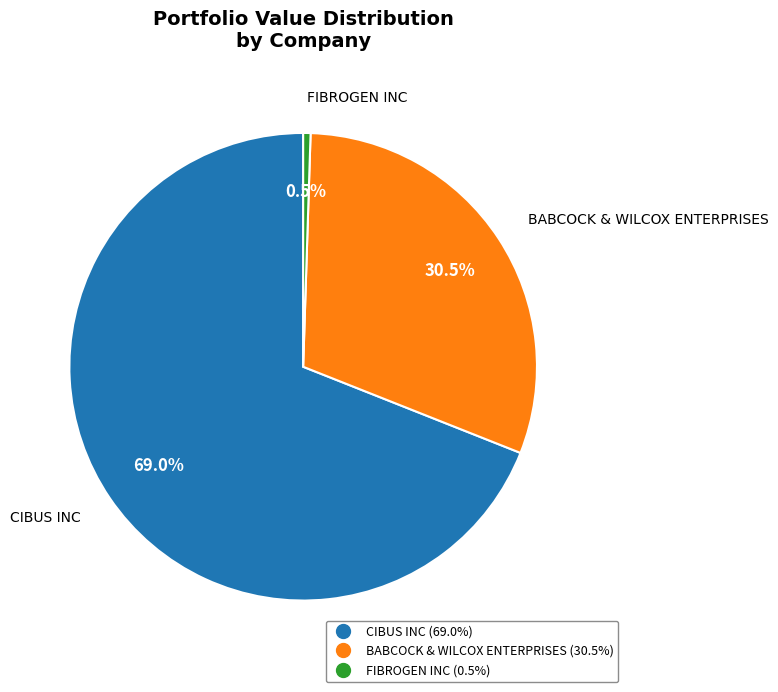

What is the ratio of the value at CIBUS INC to the value at FIBROGEN INC?

136.2